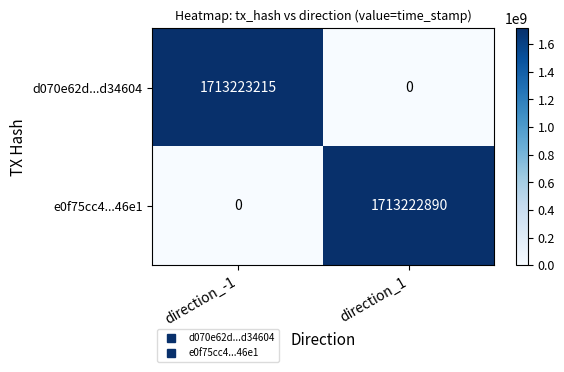

Reading right to left, what are all the values shown in this chart?

d070e62d...d34604: direction_1=0	direction_-1=1713223215
e0f75cc4...46e1: direction_1=1713222890	direction_-1=0